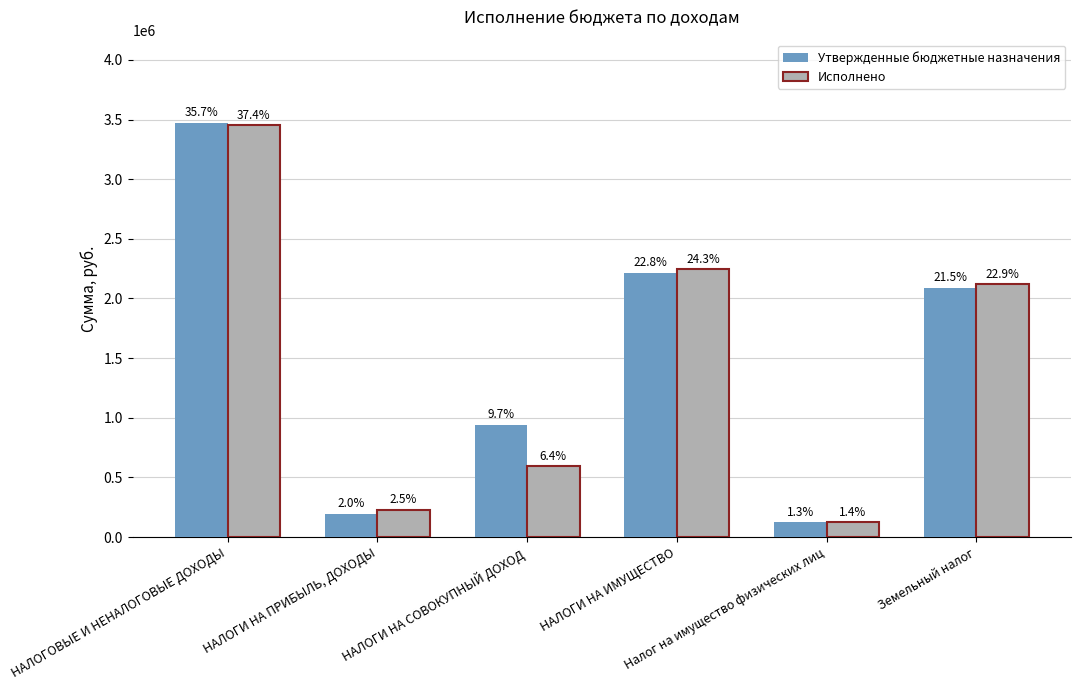

What is the difference between the maximum and second lowest values in the Исполнено series?

3222798.9